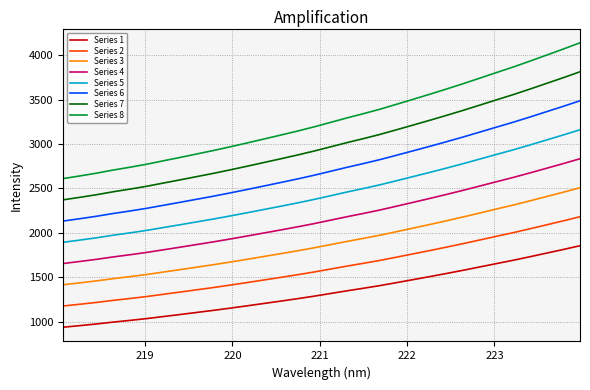

Does the chart display data point markers on the line(s)?

No